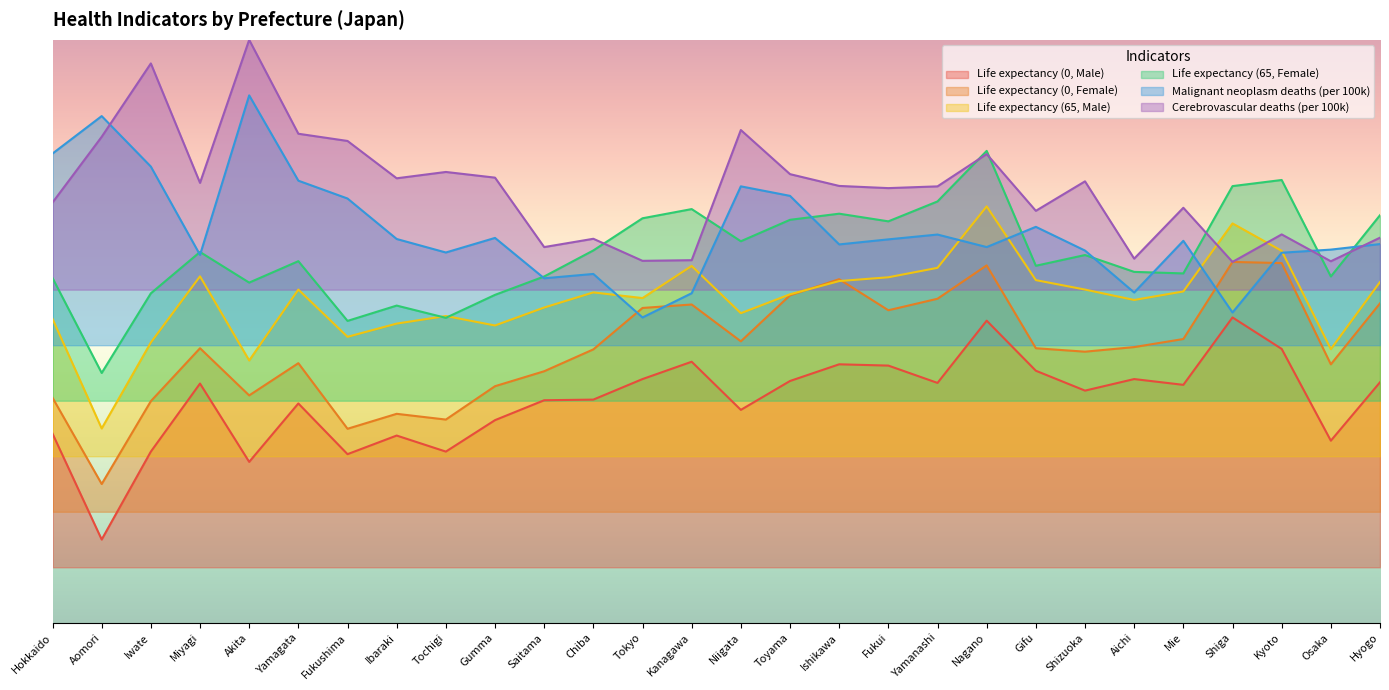

Between which two adjacent categories do Life expectancy (65, Male) and Malignant neoplasm deaths (per 100k) first intersect?

Chiba and Tokyo